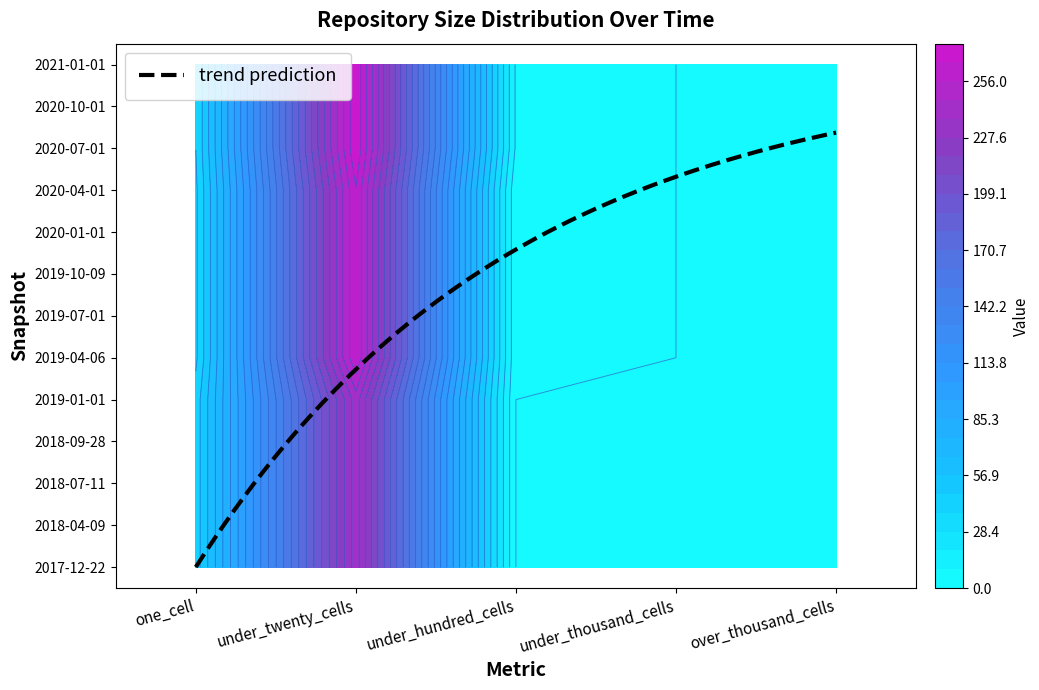

At how many categories does at least one series exceed 139?

1